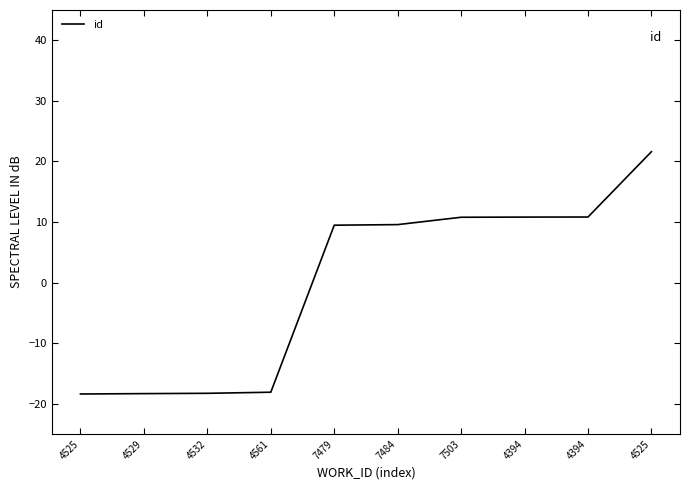

Between 7484 and 4561, which is larger?

7484